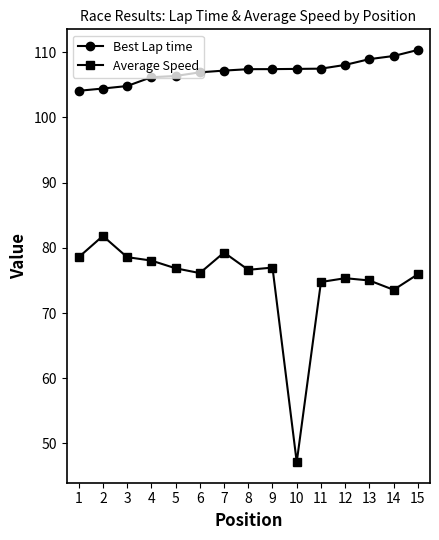

True or false: Average Speed has more than 2 interior local peaks.

True